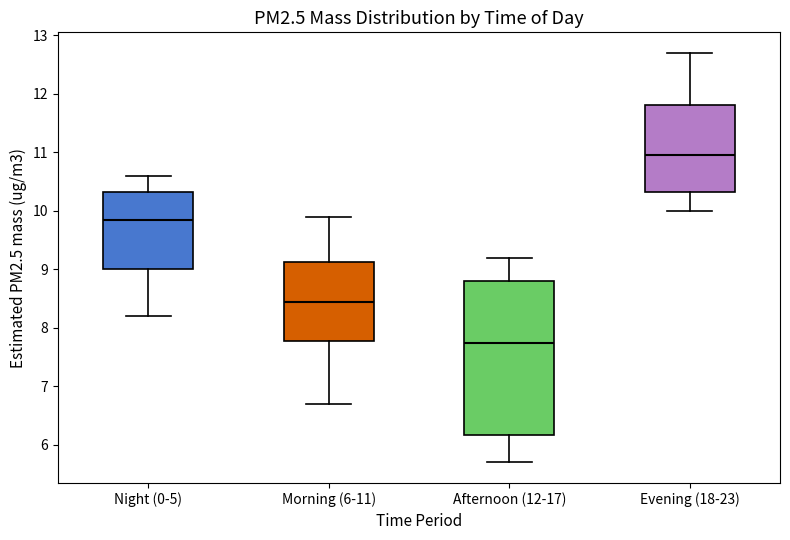

Which box is the tallest, from its lower edge to its upper edge?

Afternoon (12-17)